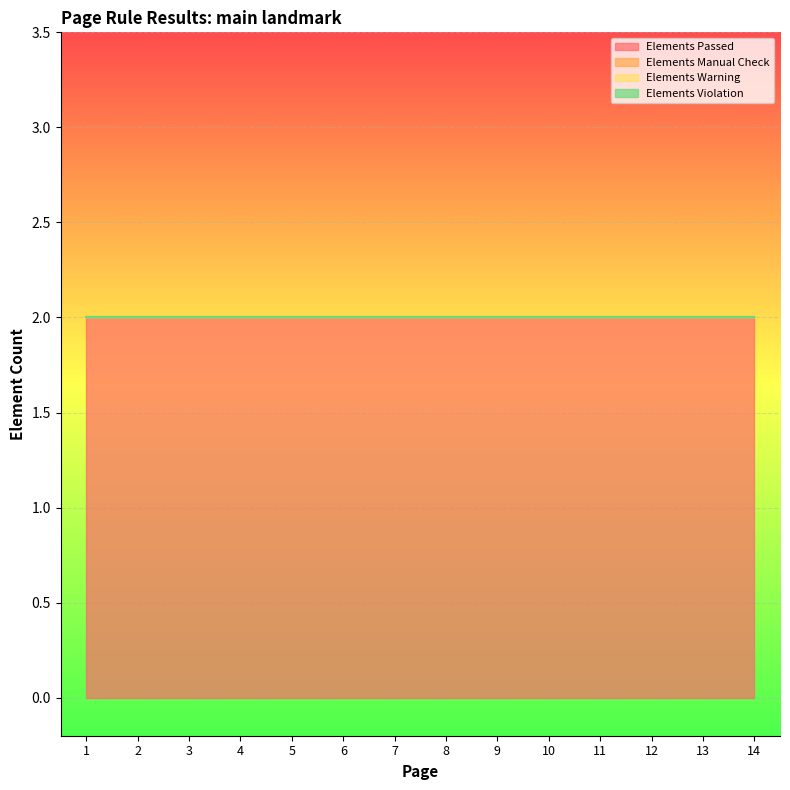

Count the number of data series in this chart.

4